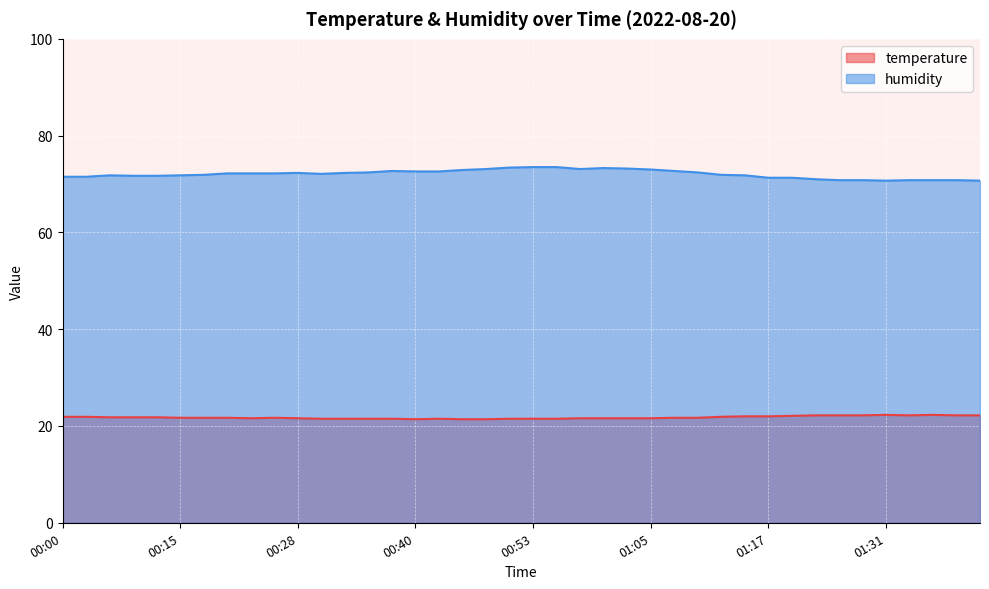

Which series has the widest spread of values?

humidity